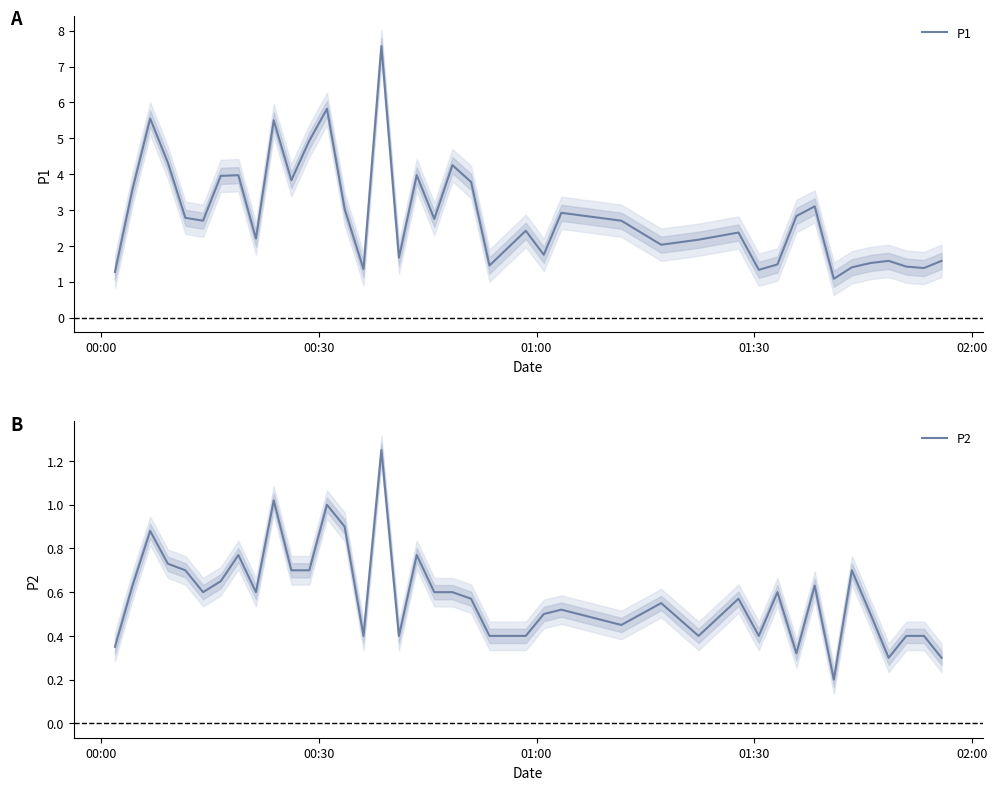

What are all the series names shown in the legend?

P1, P2